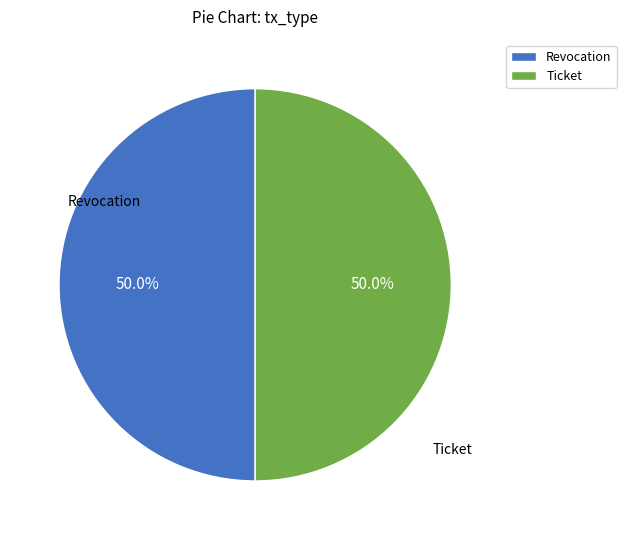

Approximately how many times larger is the value at Ticket compared to Revocation?

1.0